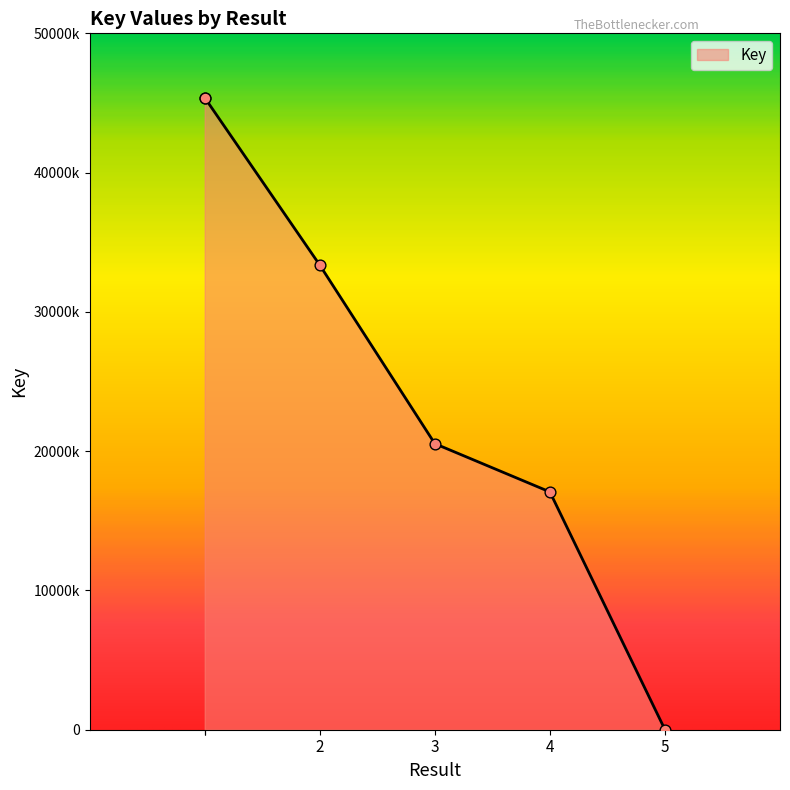

What is the ratio of the value at  to the value at 2?

1.4